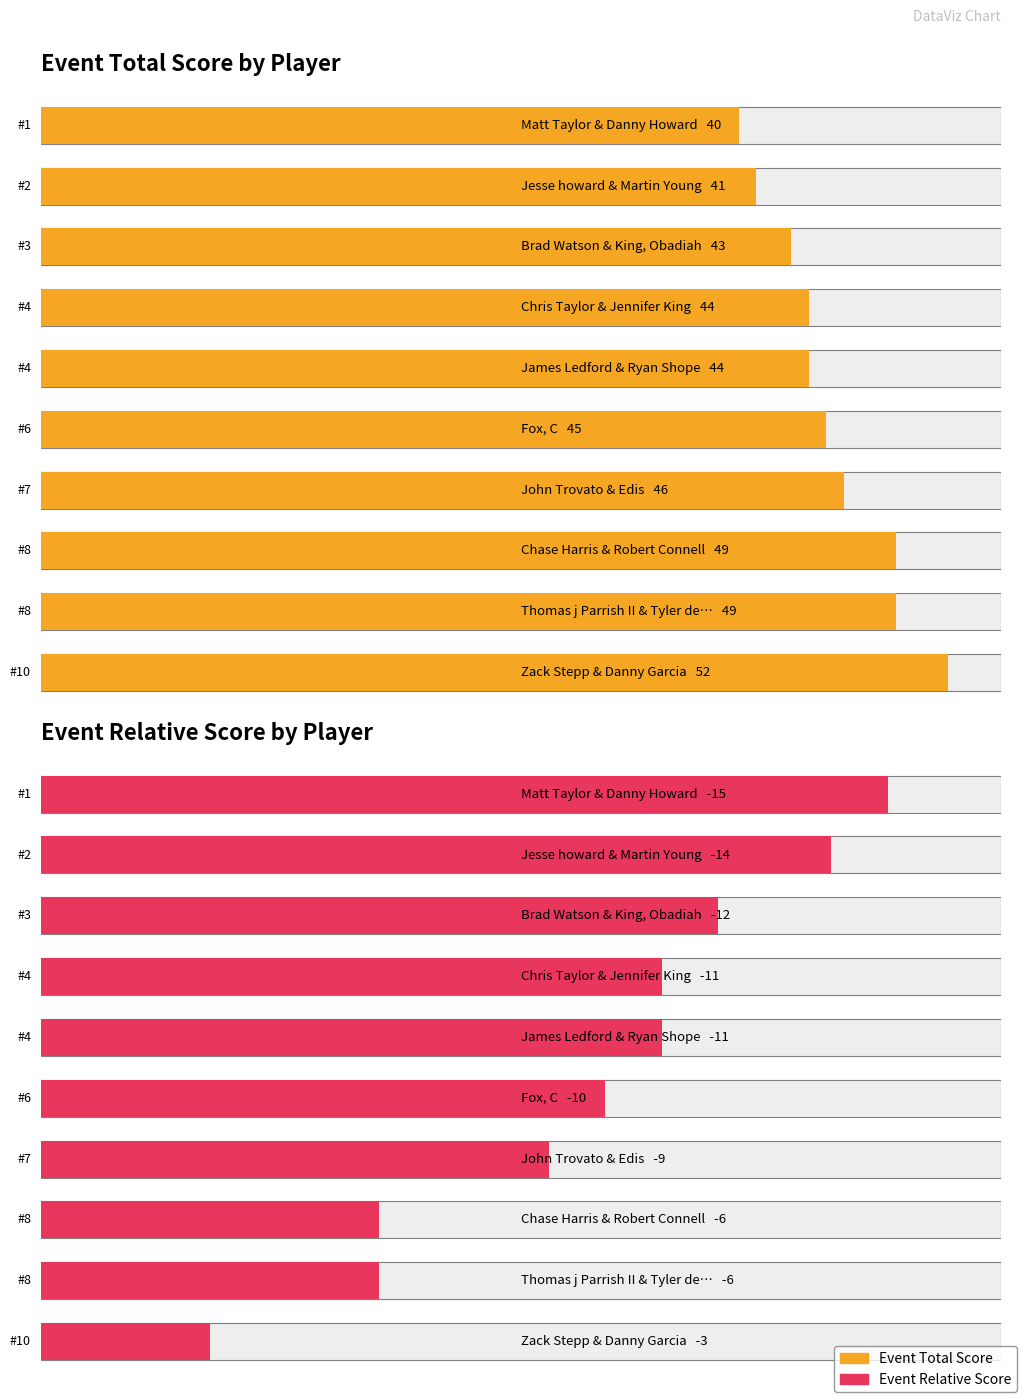

The round_relative_score series shows -9 at John Trovato & Edis. True or false?

True